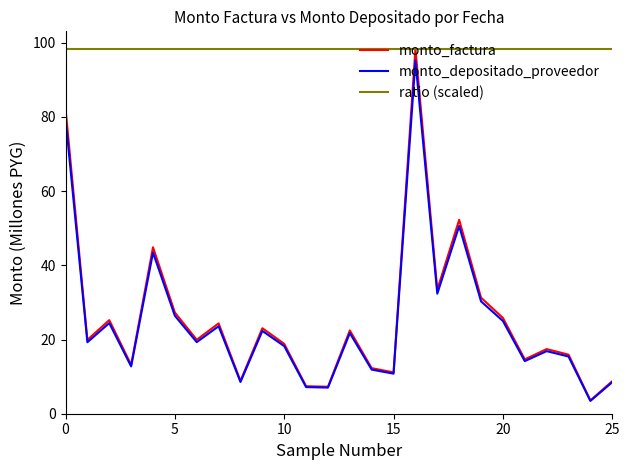

What is the lowest value of the monto_factura series?

3.6